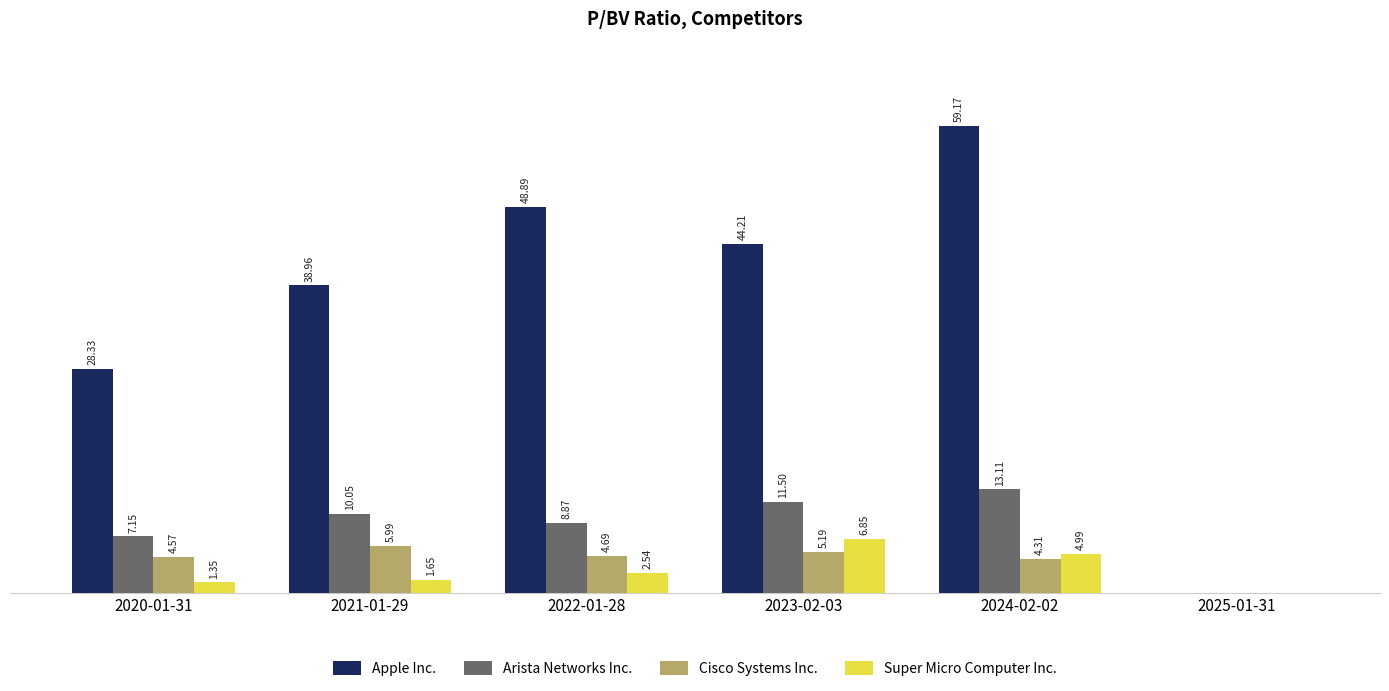

Is the value of Super Micro Computer Inc. at 2021-01-29 greater than the value of Cisco Systems Inc. at 2022-01-28?

No